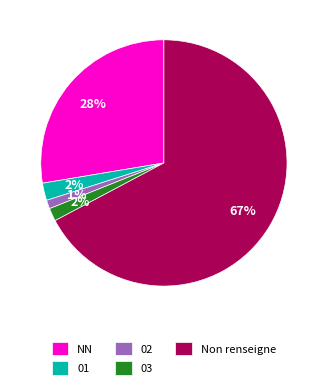

How many slices are in this pie chart?

5